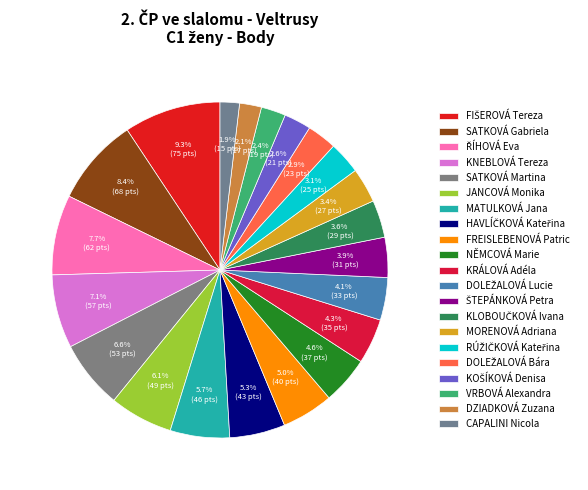

What is the largest slice in the pie chart?

FIŠEROVÁ Tereza